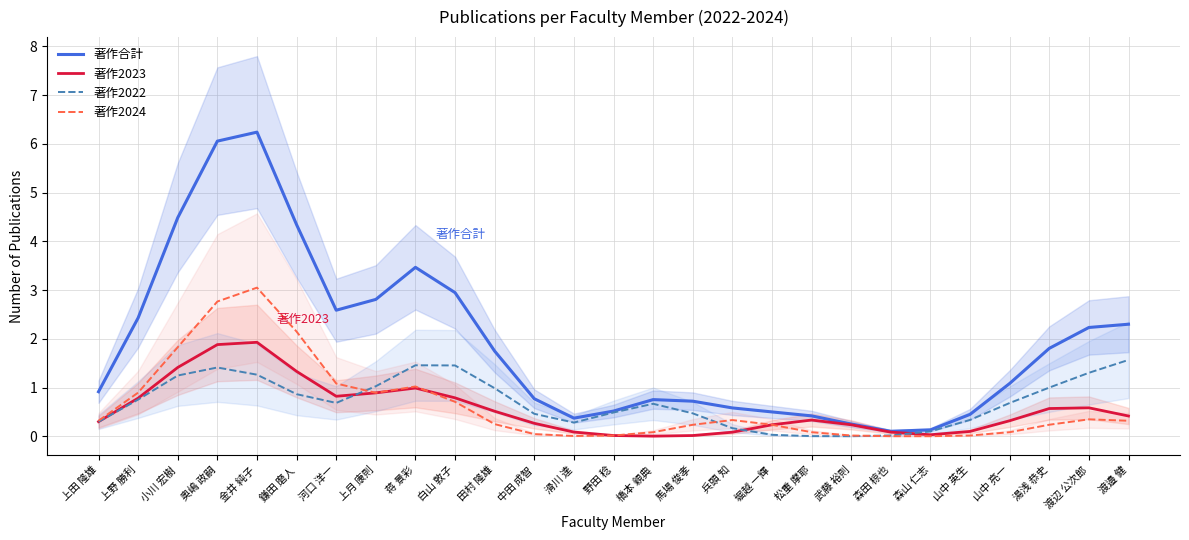

Where is the first local maximum for 著作2023?

金井 純子